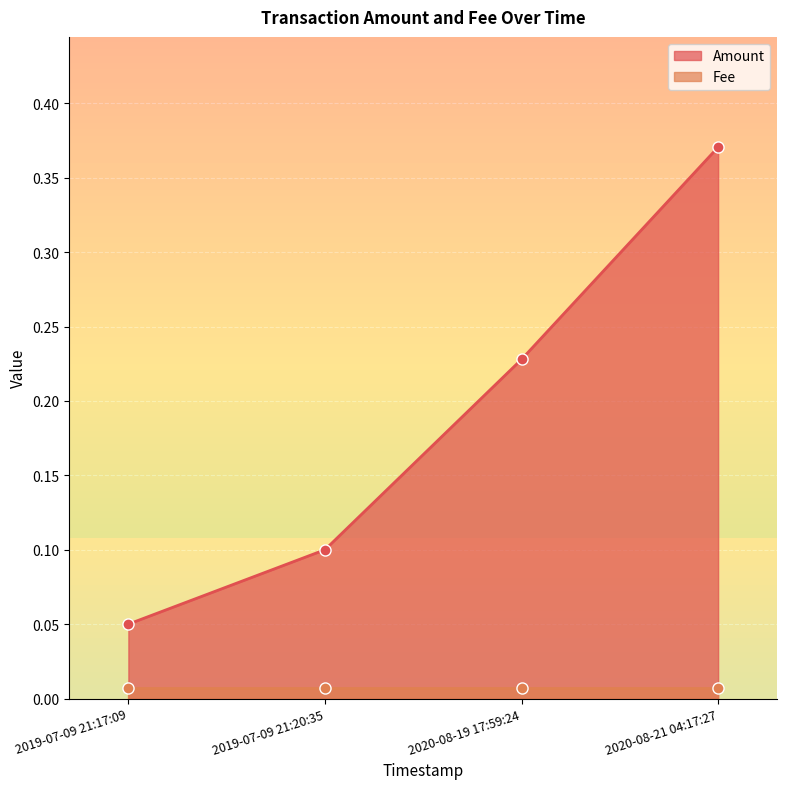

The value of Amount at 2020-08-19 17:59:24 is 0.2. True or false?

True